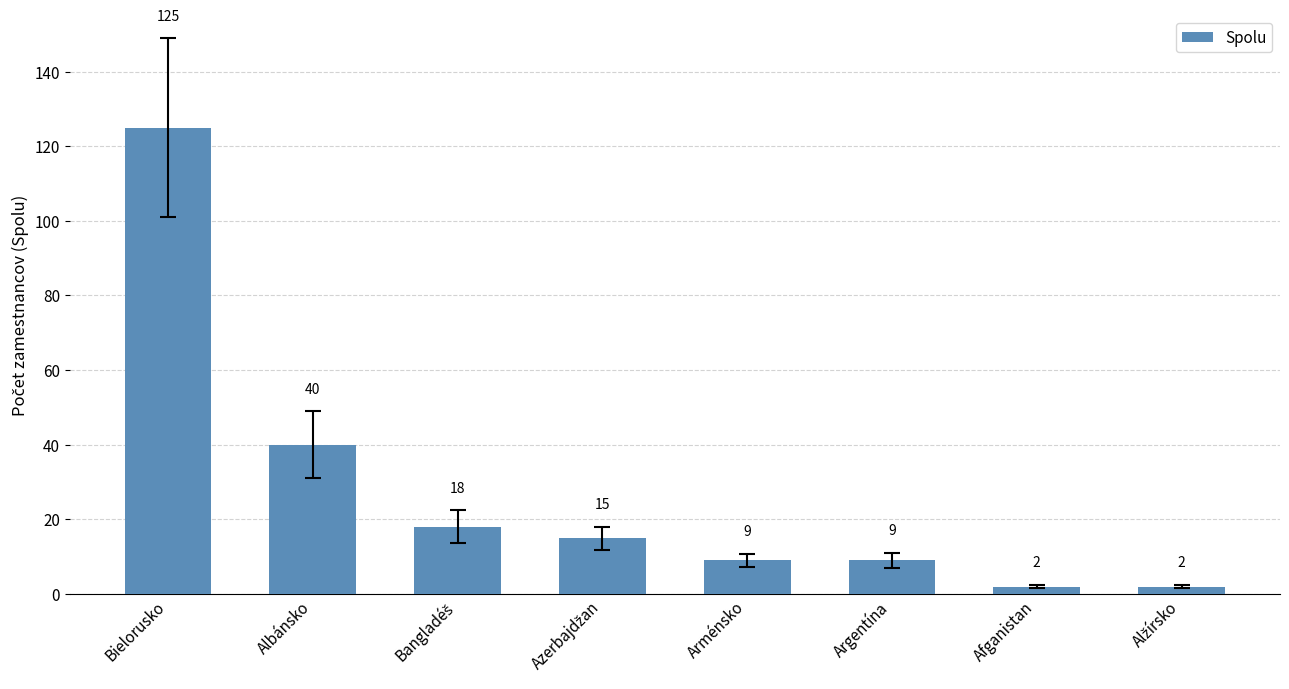

What position from the right is Afganistan?

2